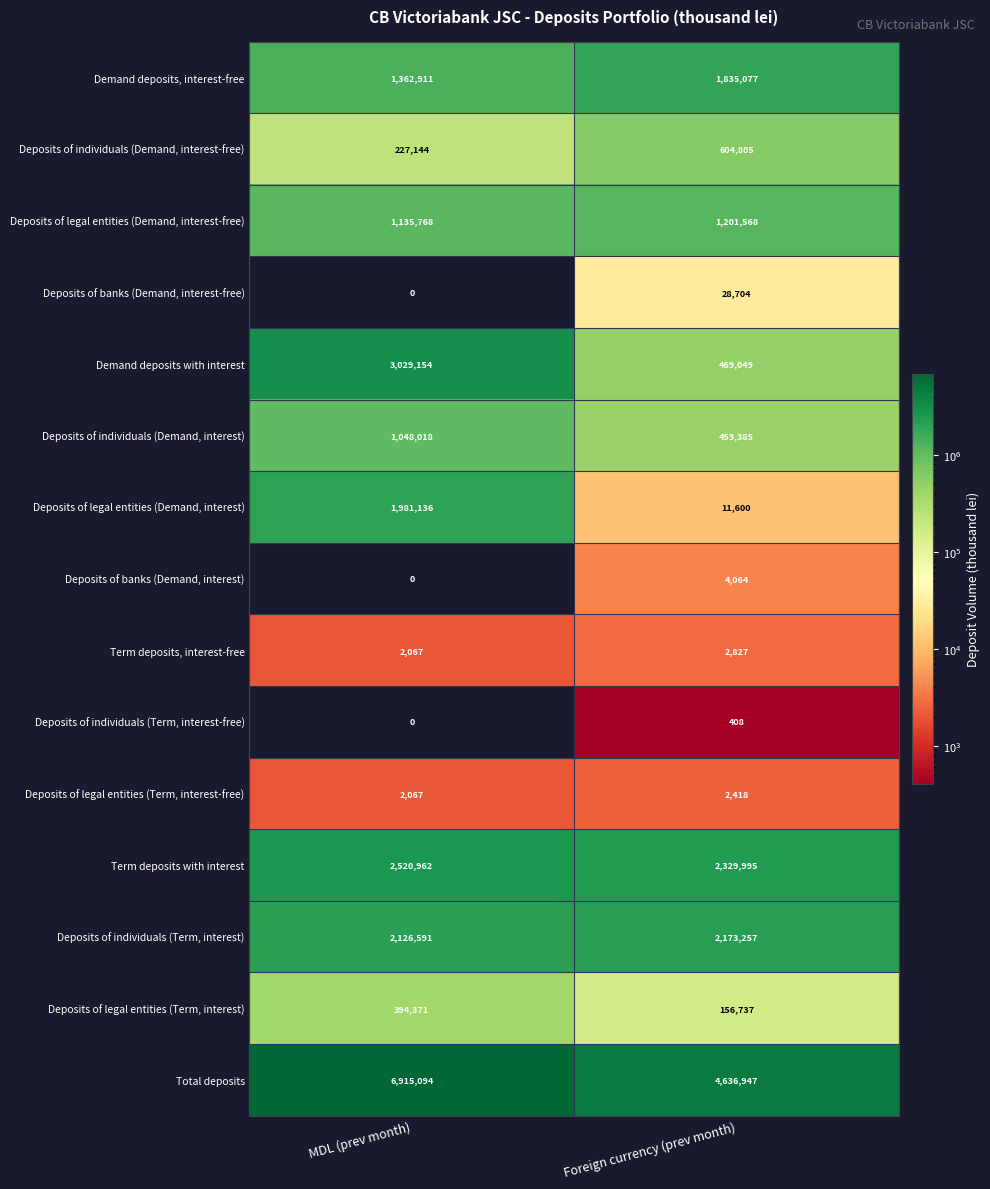

What is the sum of all Deposits of legal entities (Term, interest-free) values?

4485